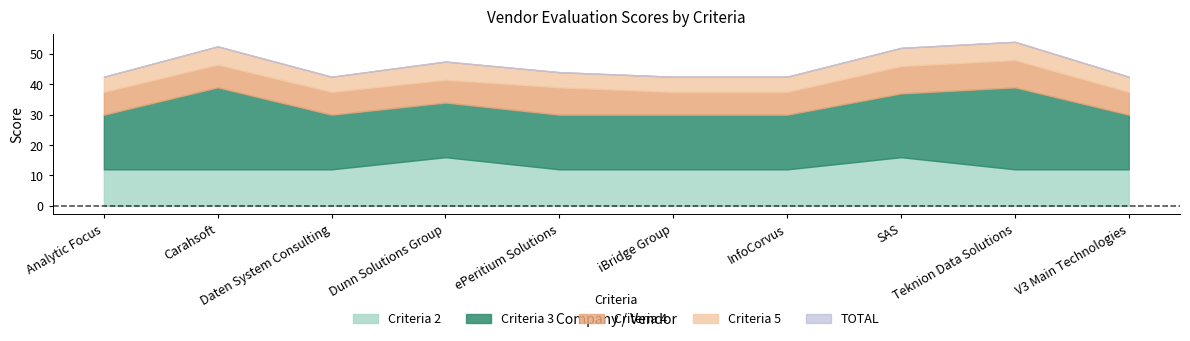

Which label corresponds to the largest value in the chart?

Teknion Data Solutions